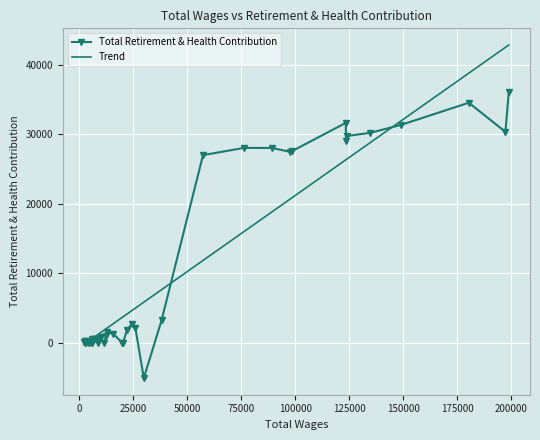

What is the minimum value shown in the chart?

-5048